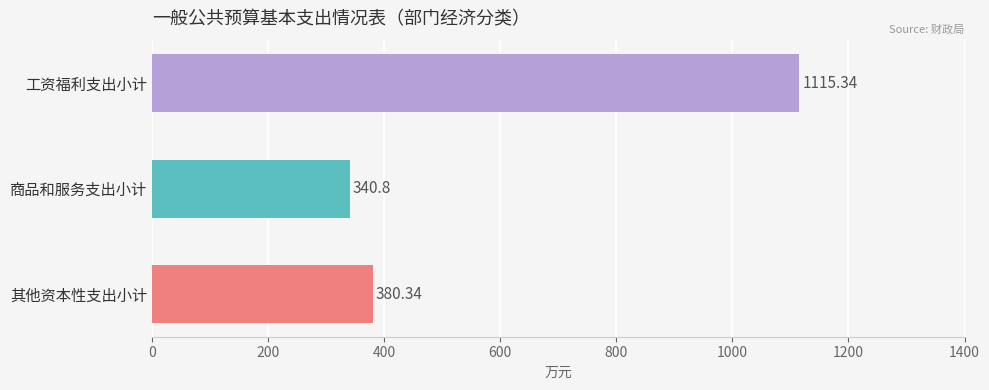

What is the smallest value displayed?

340.8